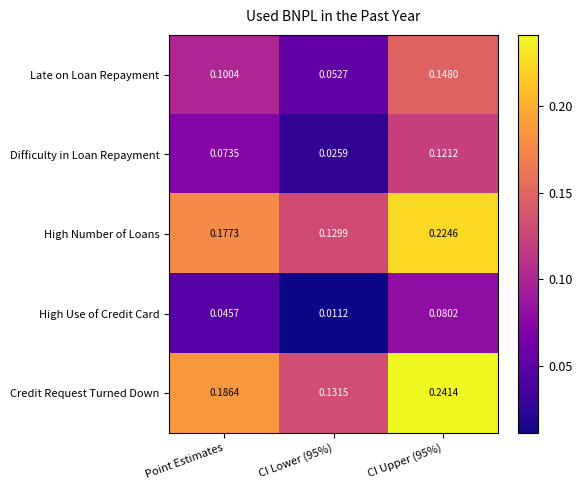

Is the value of Credit Request Turned Down at CI Lower (95%) greater than the value of Late on Loan Repayment at Point Estimates?

Yes